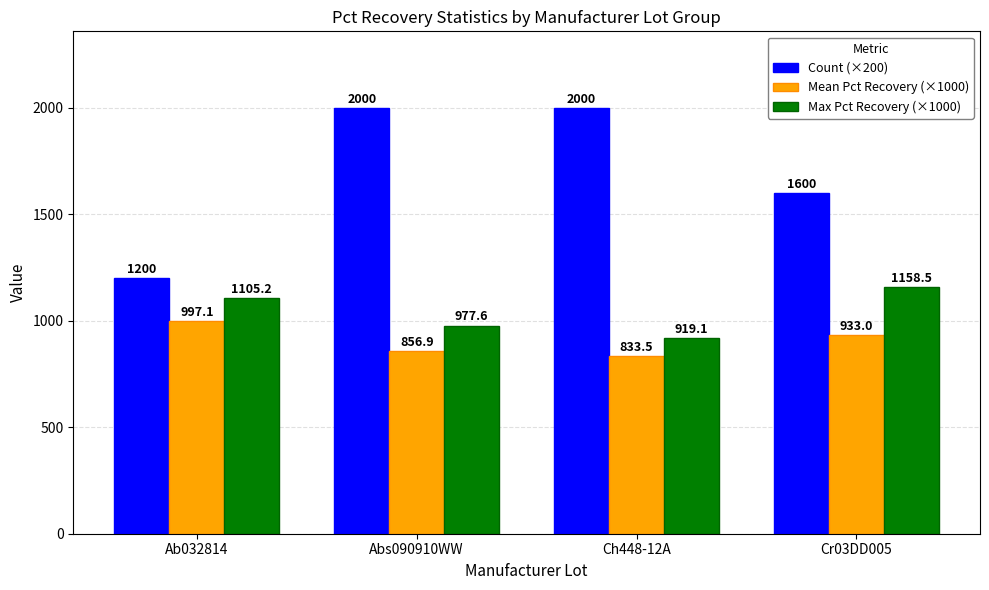

Rank the series at Abs090910WW from lowest to highest value.

Mean Pct Recovery (×1000), Max Pct Recovery (×1000), Count (×200)